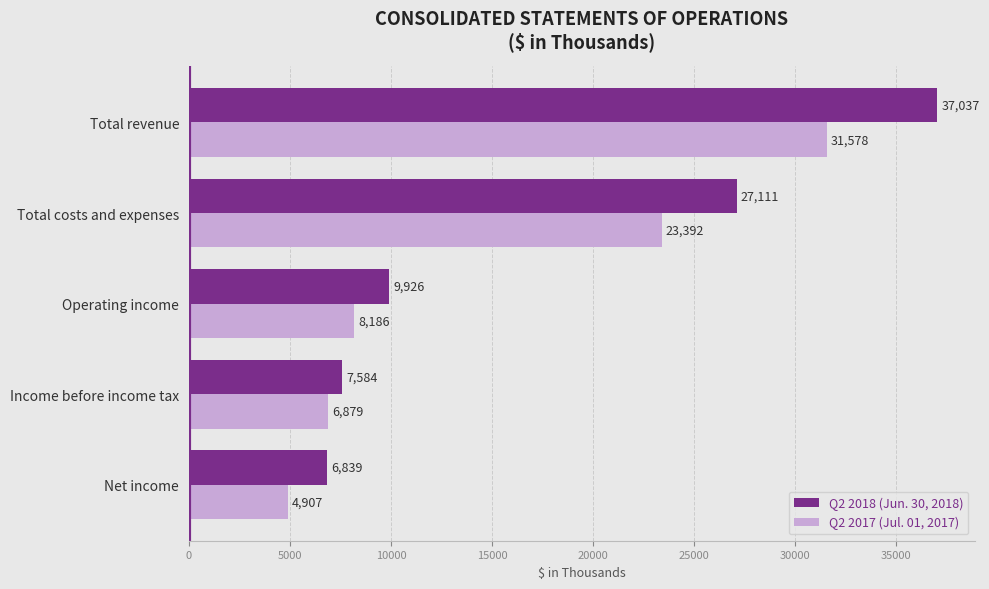

What is the difference between the maximum and minimum values in the Q2 2017 (Jul. 01, 2017) series?

26671